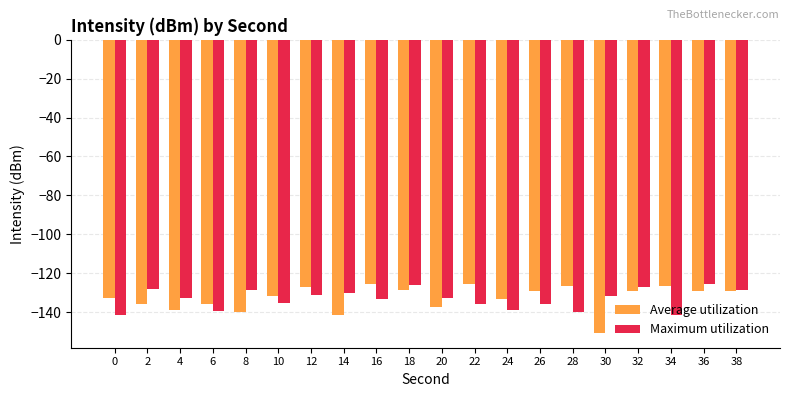

What is the difference between the maximum and minimum values in the Average utilization series?

25.4